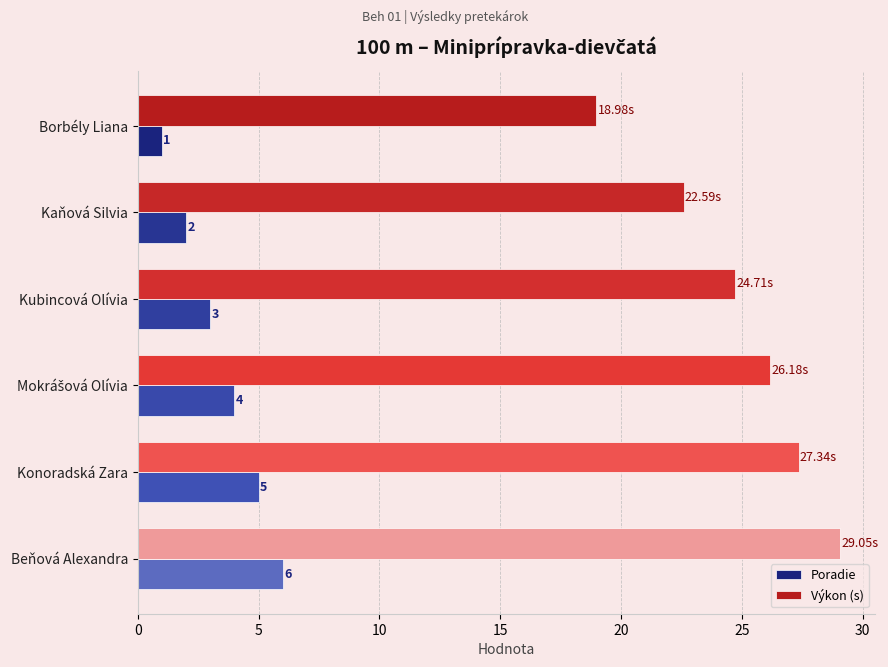

Which category has the highest value in the Výkon (s) series?

Beňová Alexandra